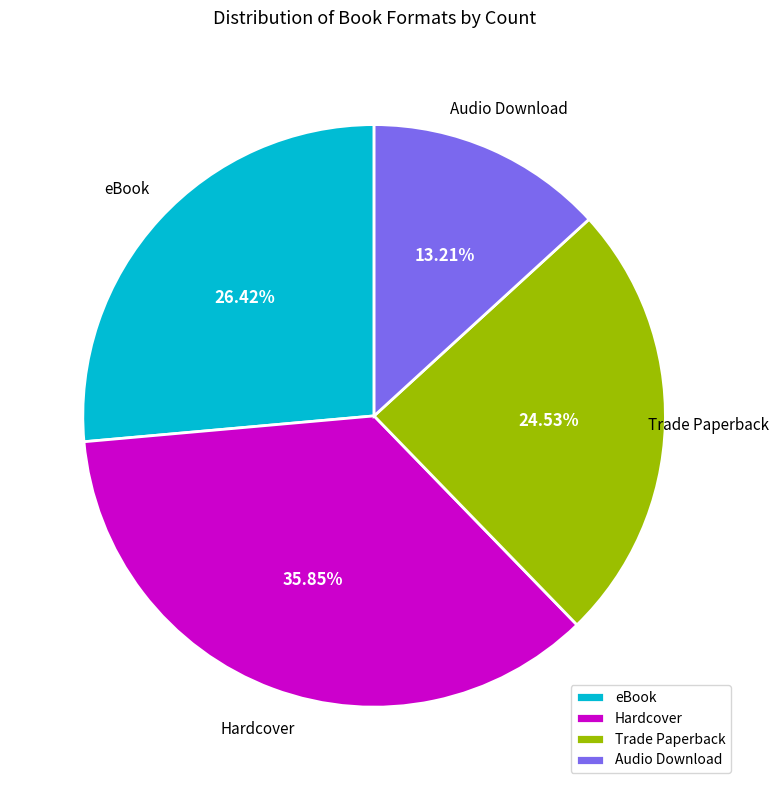

Is there any slice that represents more than half of the pie?

No